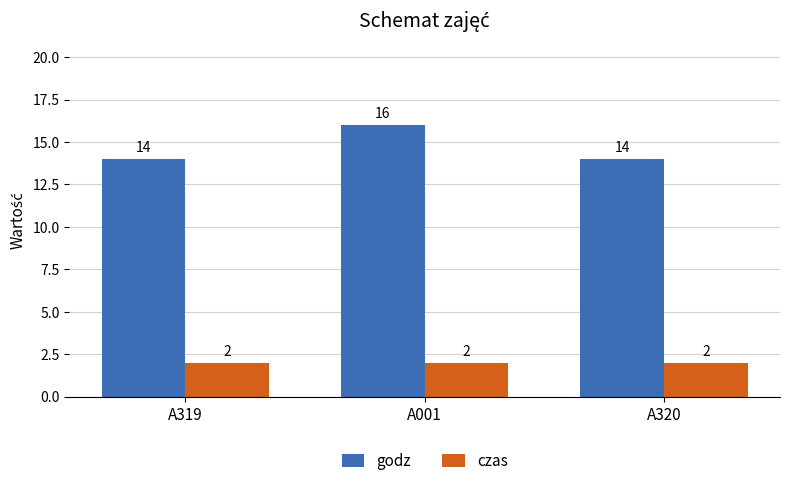

The czas series shows 2 at A320. True or false?

True